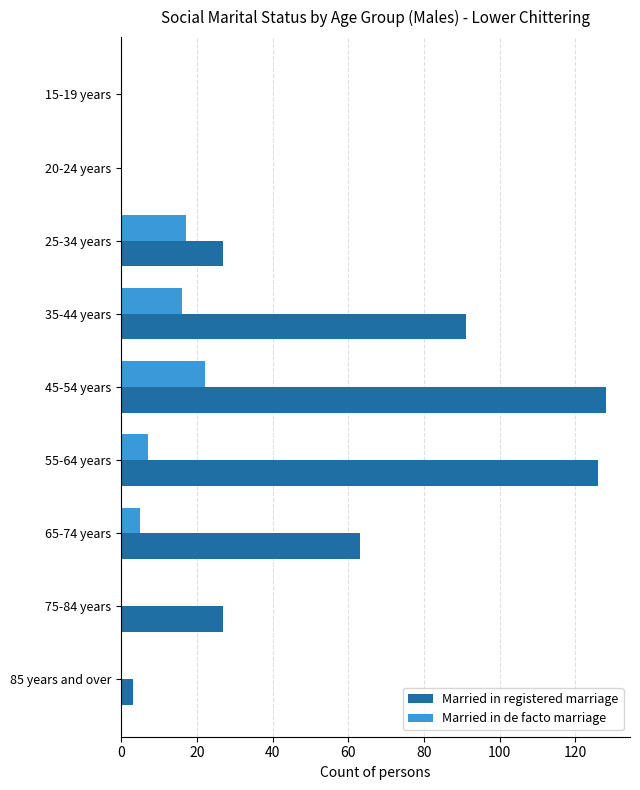

Is the value of Married in de facto marriage at 35-44 years greater than the value of Married in registered marriage at 65-74 years?

No